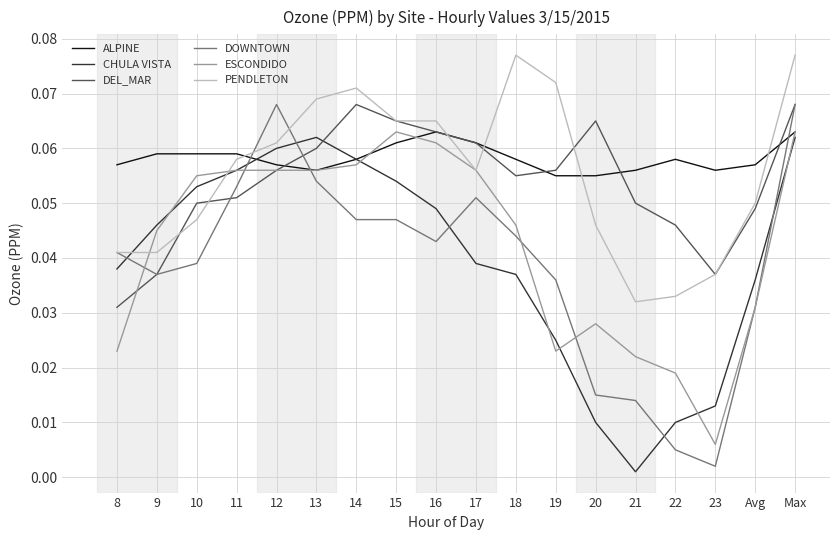

The value of ALPINE at 8 is 0.0. True or false?

False